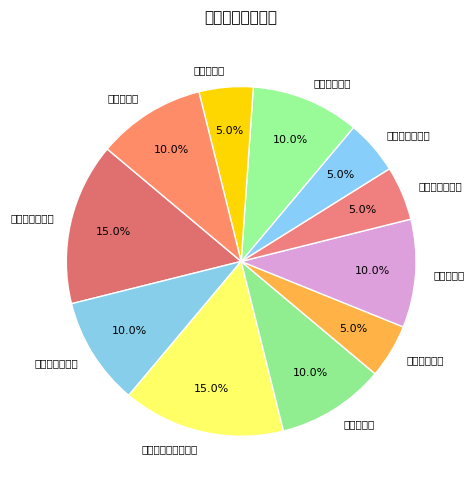

Approximately how many times larger is the value at 突发事件处置及时率 compared to 服务对象满意度?

3.0